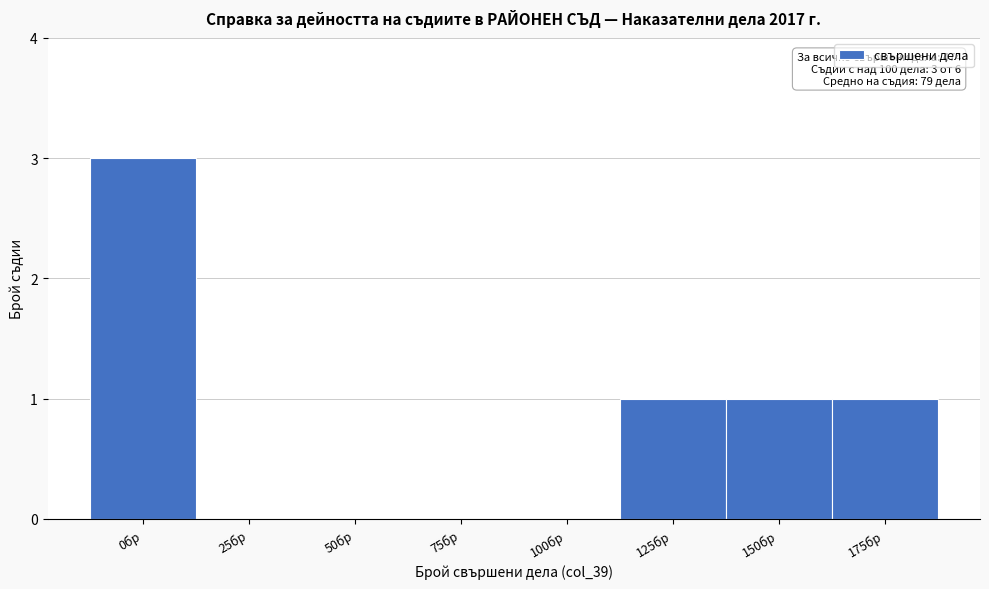

Reading left to right, what are all the values shown in this chart?

0бр=3	25бр=0	50бр=0	75бр=0	100бр=0	125бр=1	150бр=1	175бр=1